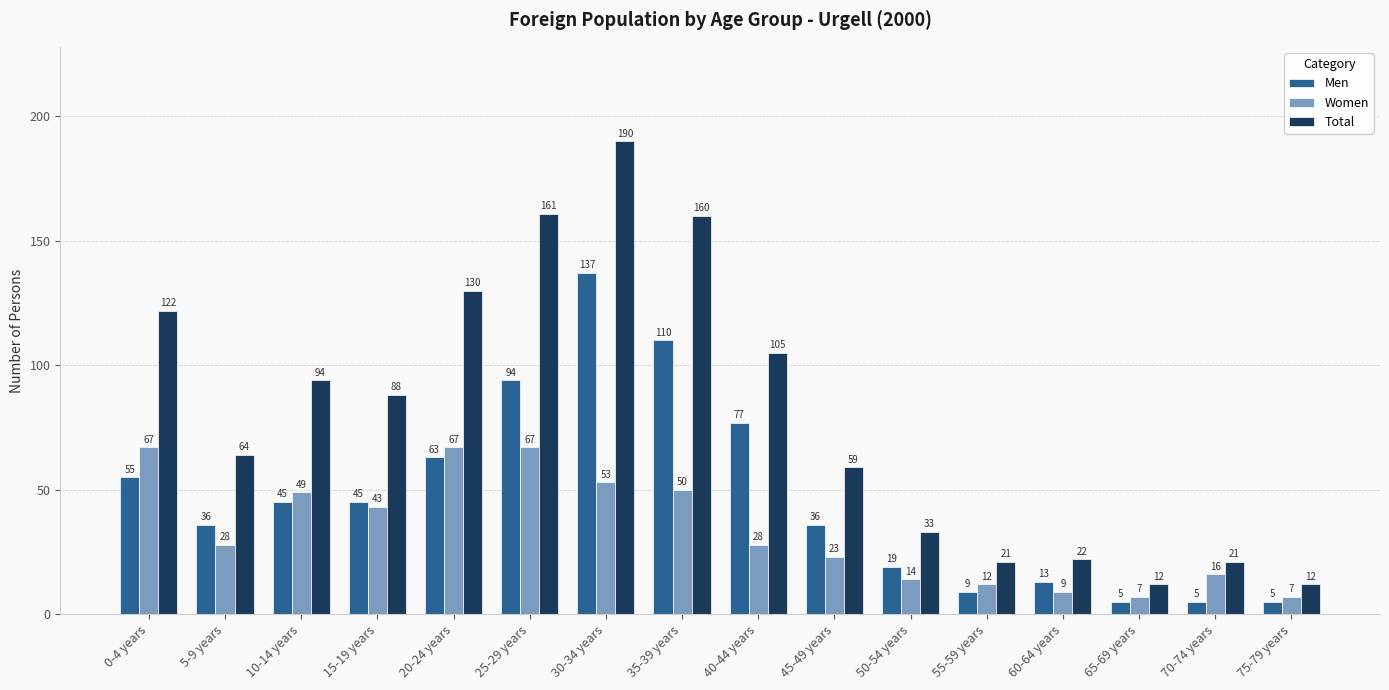

Count the number of data series in this chart.

3